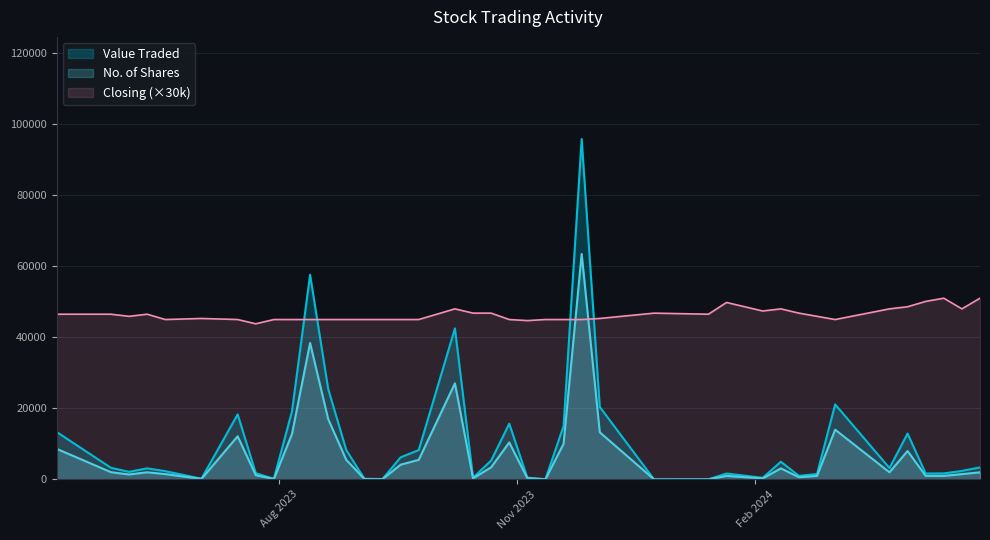

Rank the series by their maximum value, from highest to lowest.

Value Traded, No. of Shares, Closing (×30k)